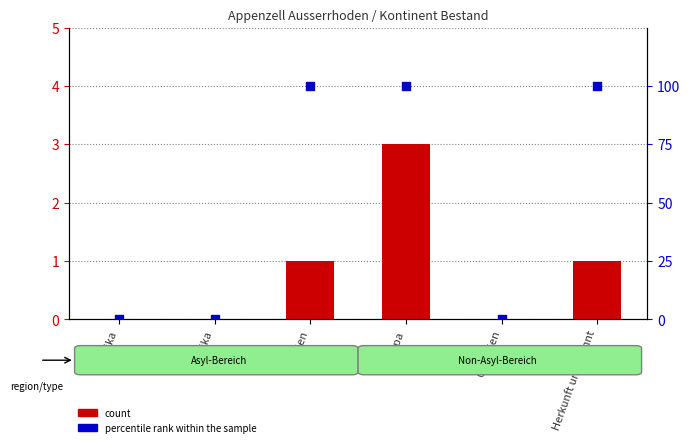

Which series contains the lowest Y value?

count